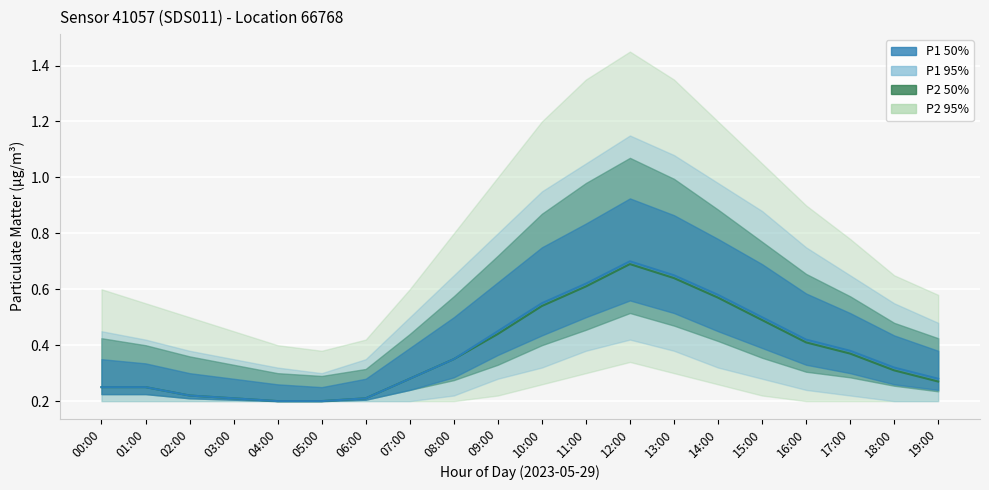

What are all the series names shown in the legend?

P2, P1